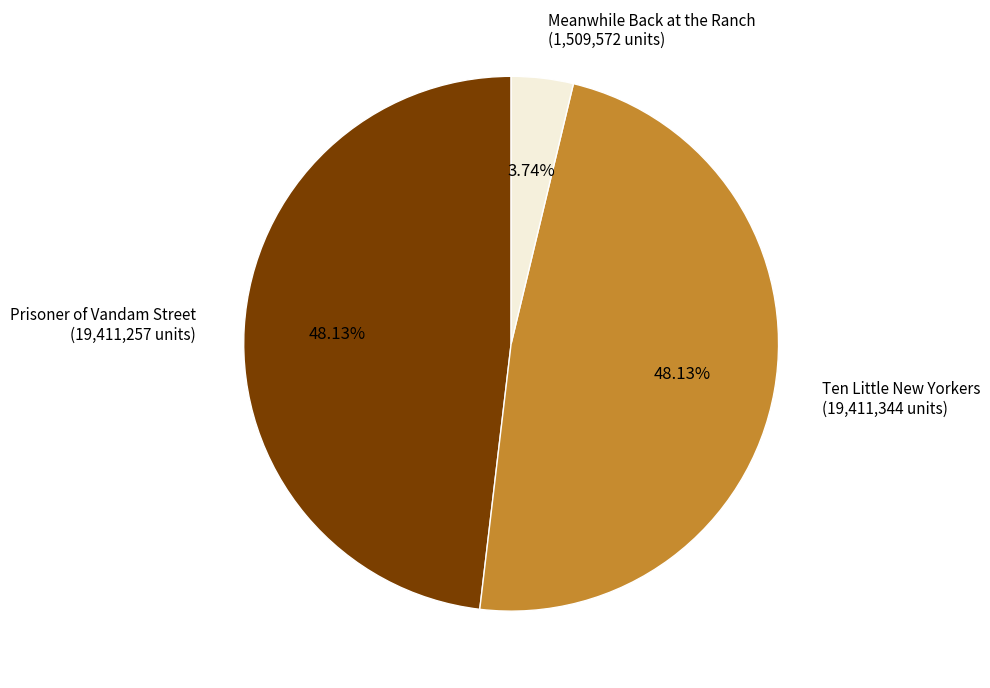

Is it true that Meanwhile Back at the Ranch is 11% of the pie?

False